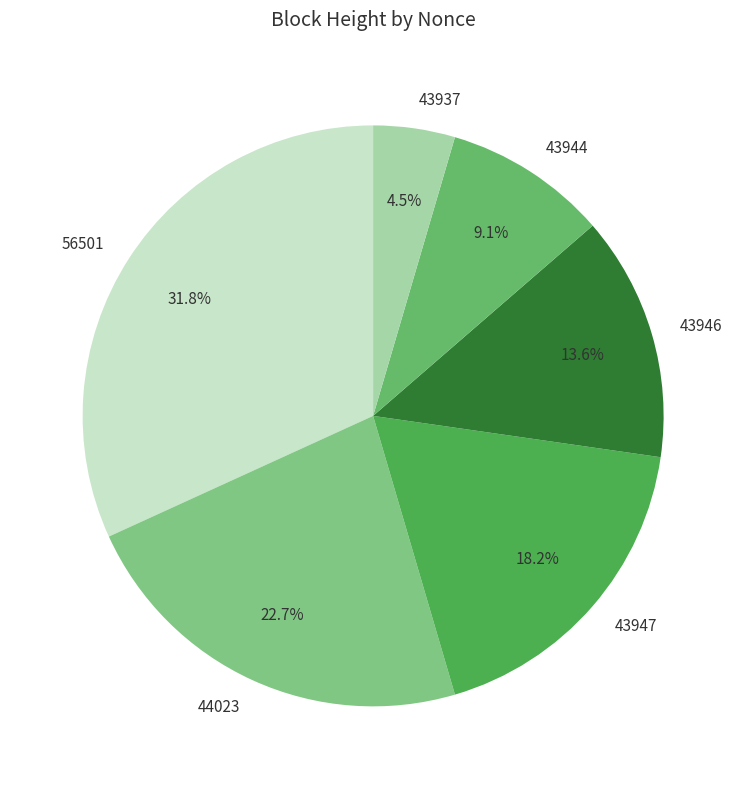

Does 44023 represent more than half of the total?

No